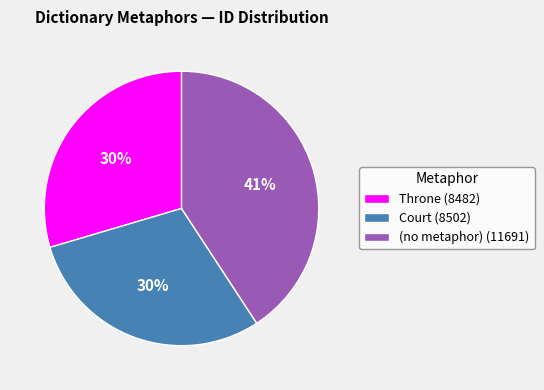

What percentage is the Court slice, to the nearest percent?

30%